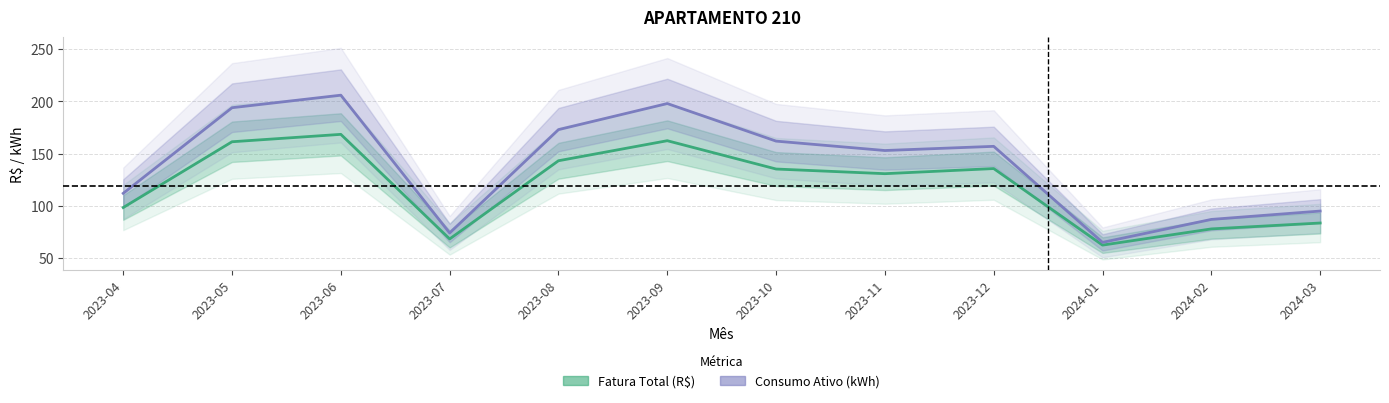

Read the Fatura Total (R$) value at 2023-11.

130.8